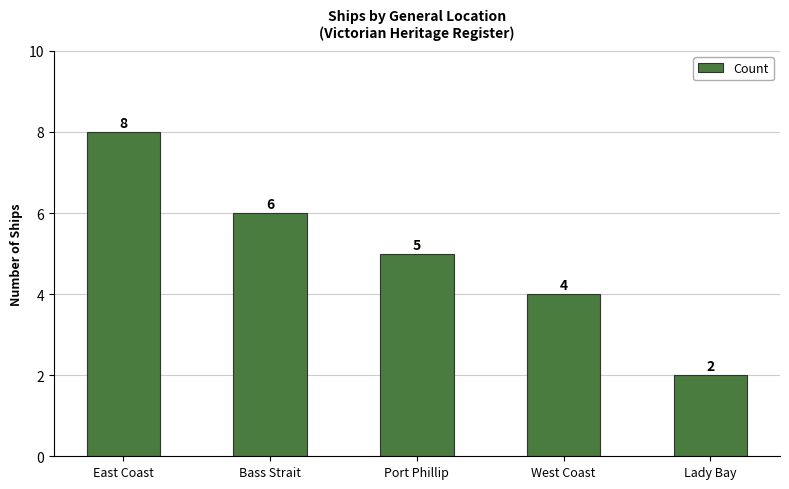

Is it true that the value at Lady Bay is 0?

False